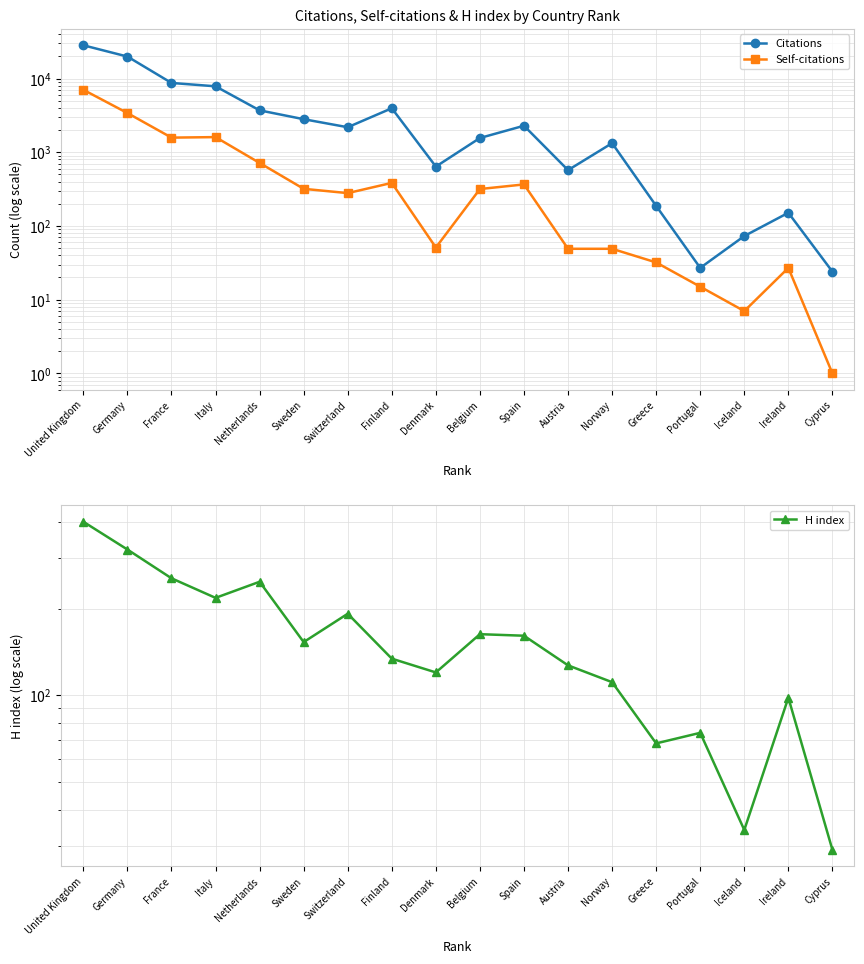

What is the minimum value shown in the chart?

1